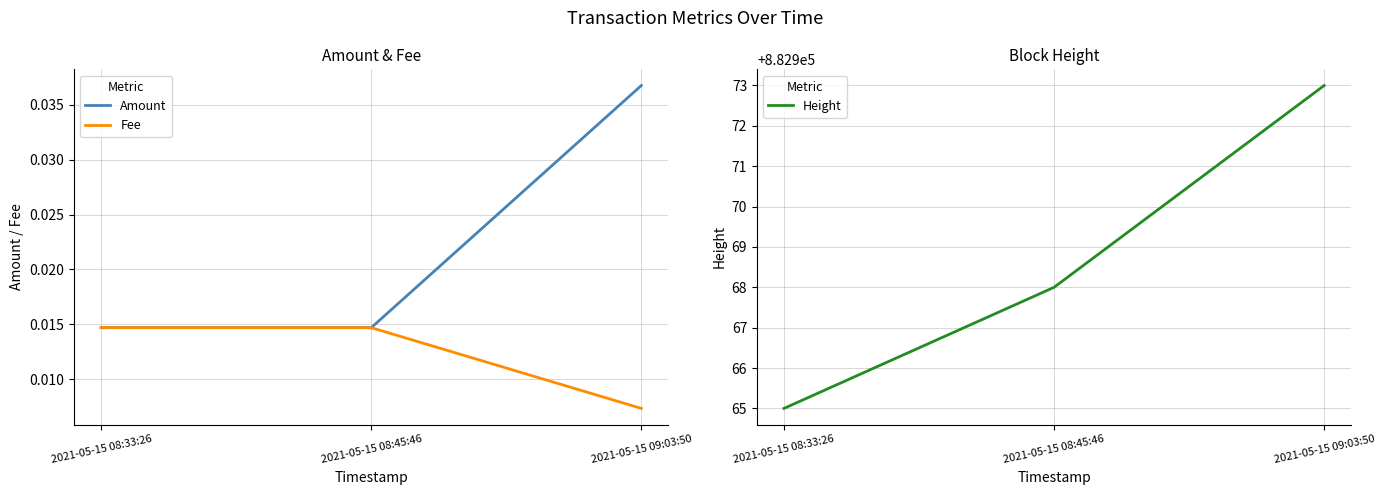

How many categories are shown in the chart?

3